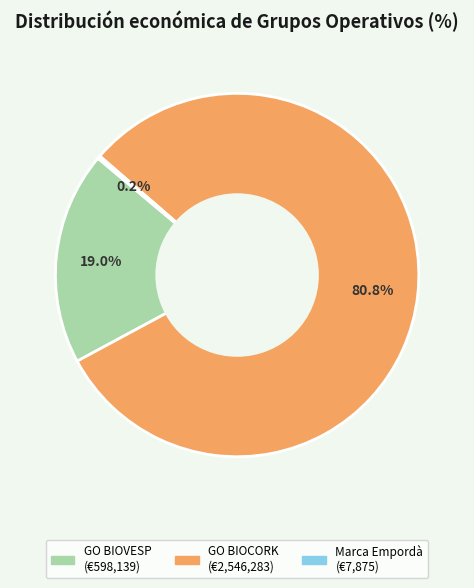

What is the largest slice in the pie chart?

GO BIOCORK